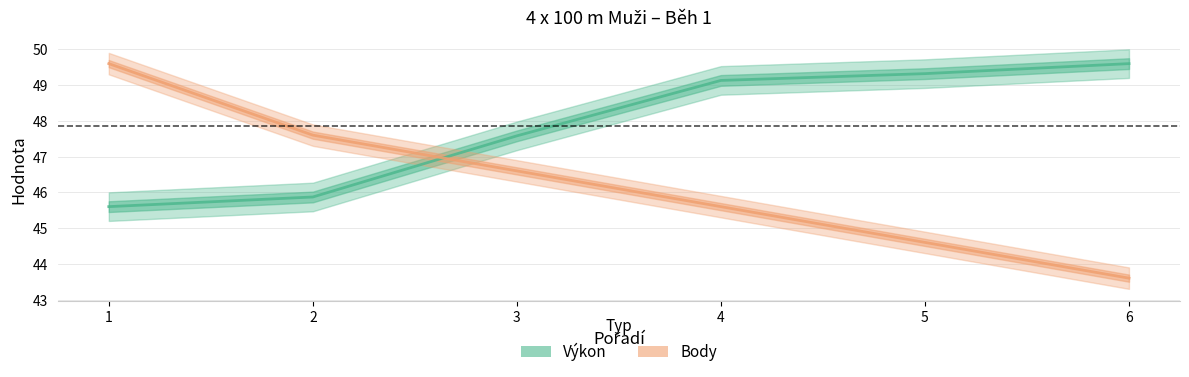

Is this an area chart (filled region under the line)?

No